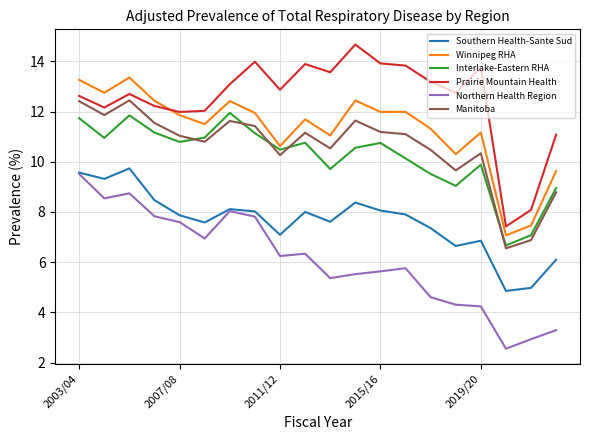

Which series has the largest total across all categories?

Prairie Mountain Health